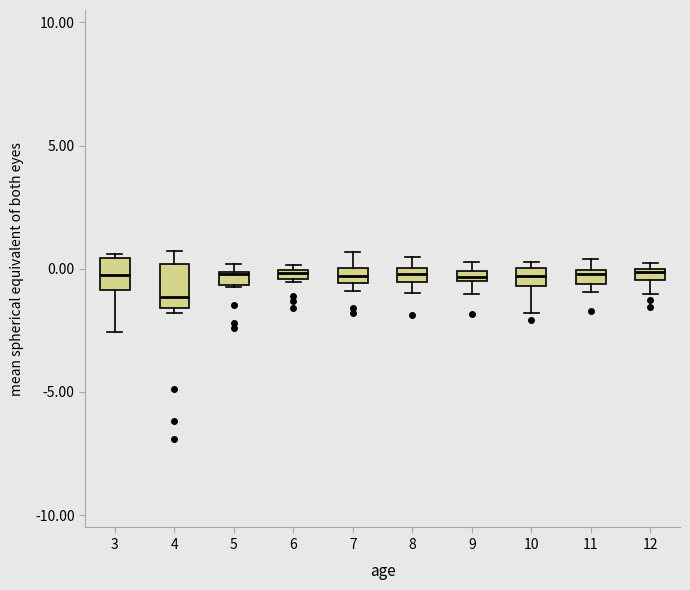

Where is the lower edge of the box at x = 6 on the y-axis? The values are not printed on the chart, so give them approximately, as read against the axis.

-0.5